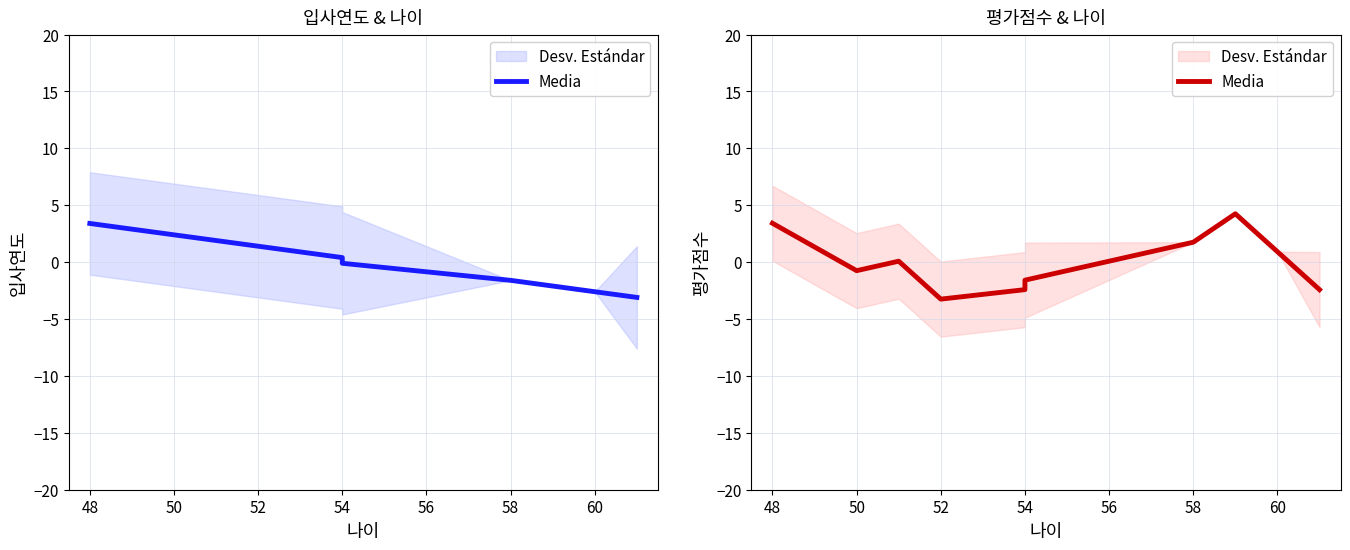

The value at 48 is 5.4. True or false?

False